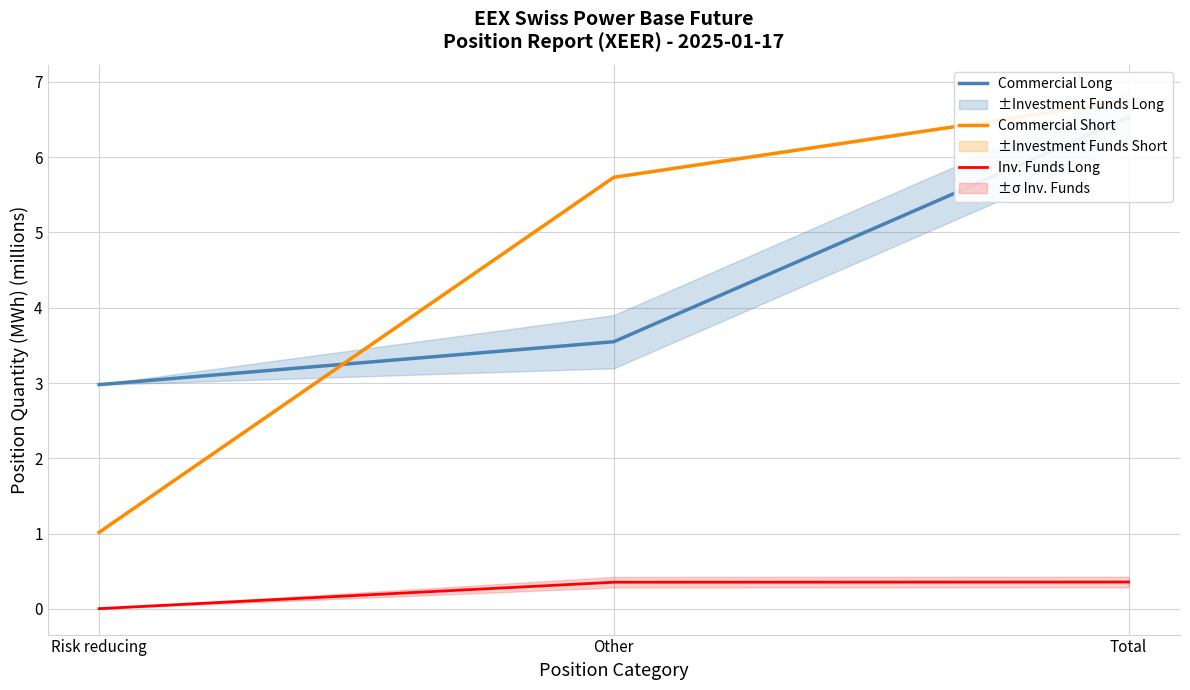

The Inv. Funds Long series shows 0.4 at Total. True or false?

True